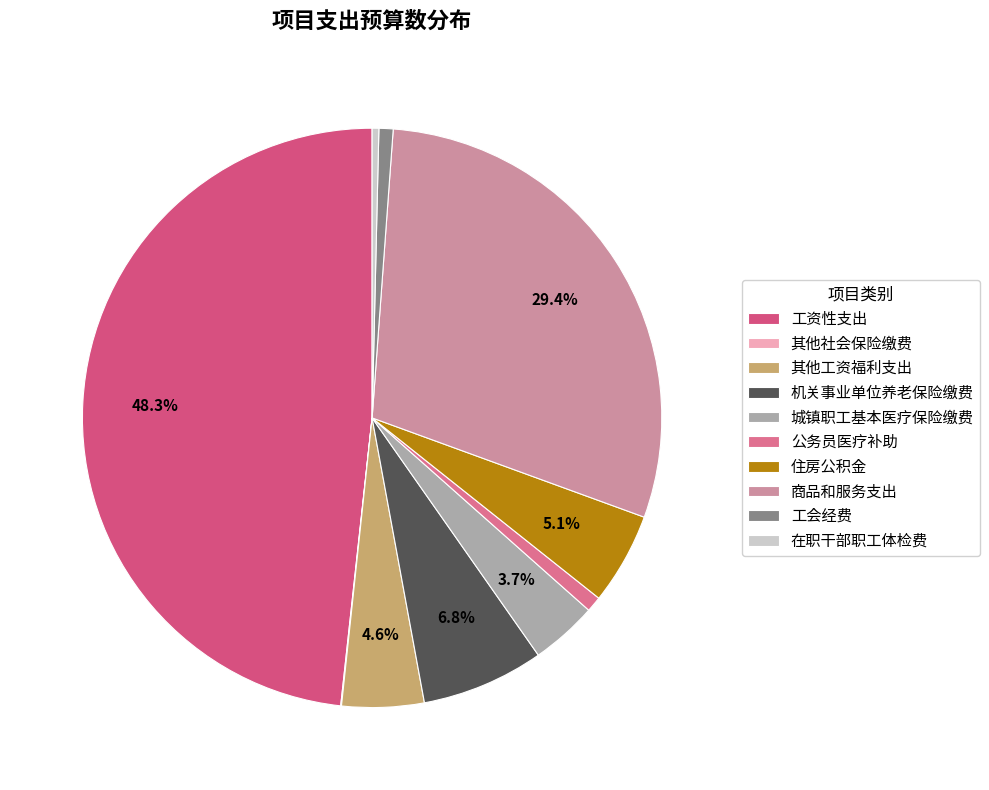

How many segments does this pie chart have?

10